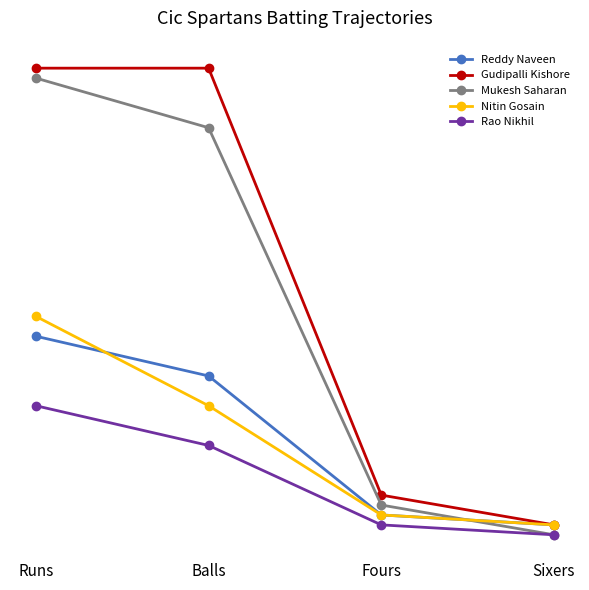

What are all the series names shown in the legend?

Reddy Naveen, Gudipalli Kishore, Mukesh Saharan, Nitin Gosain, Rao Nikhil